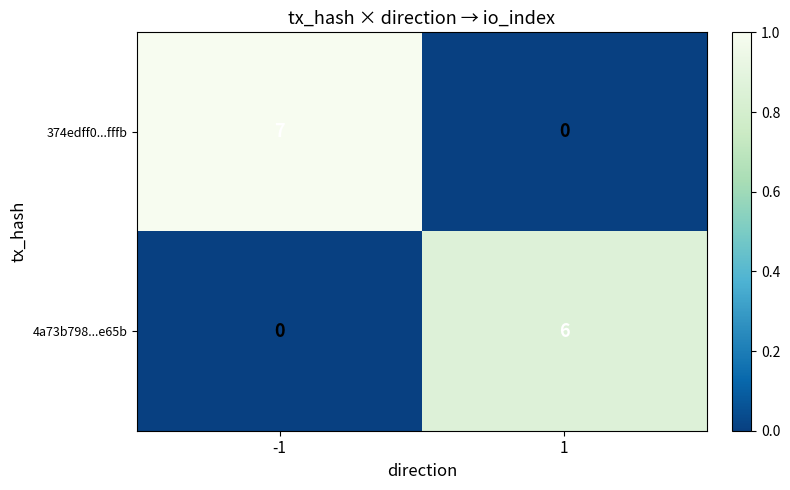

What is the spread (max minus min) of values at -1?

7